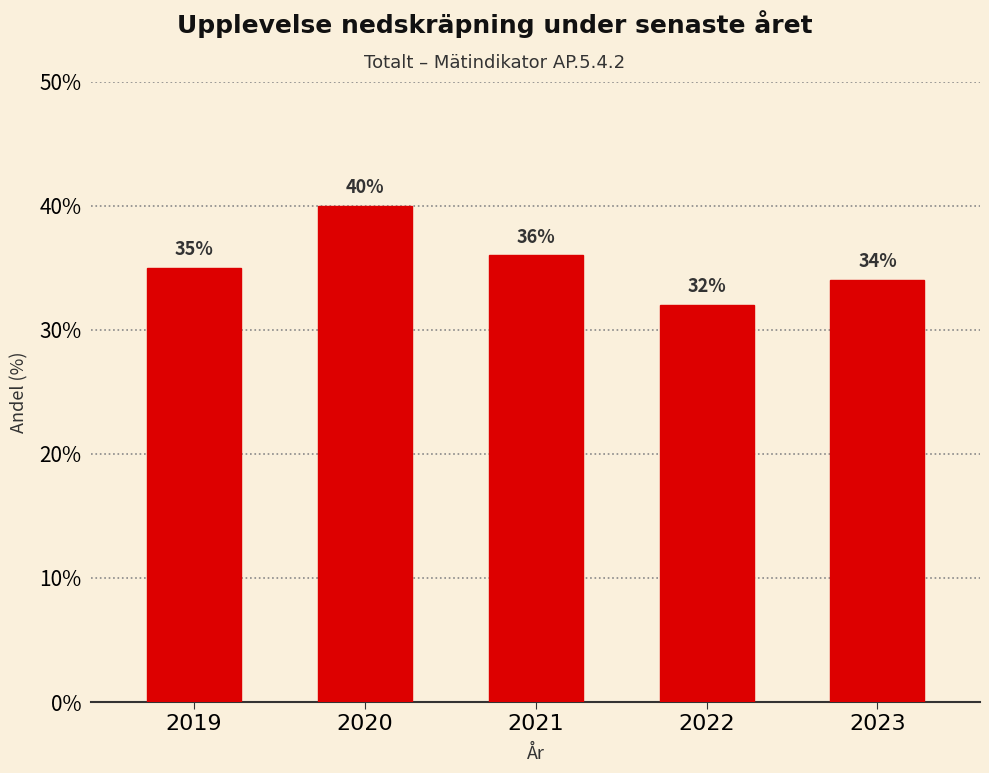

The value at 2022 is 32. True or false?

True